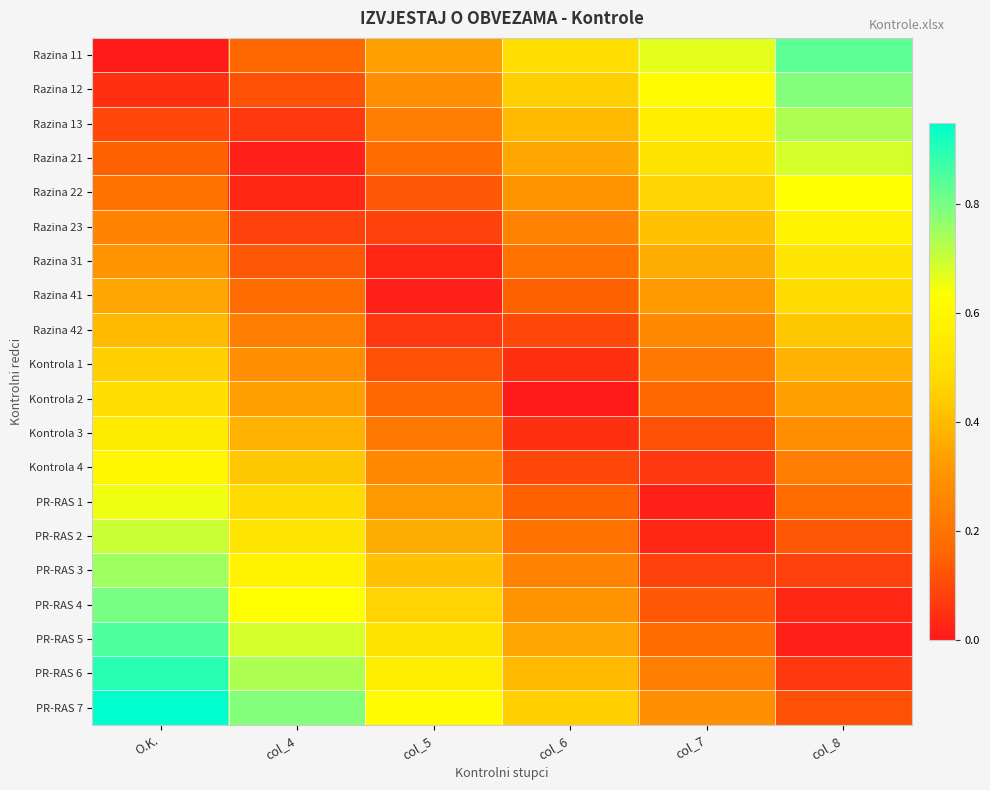

Which has a higher value, col_6 or col_8?

col_8